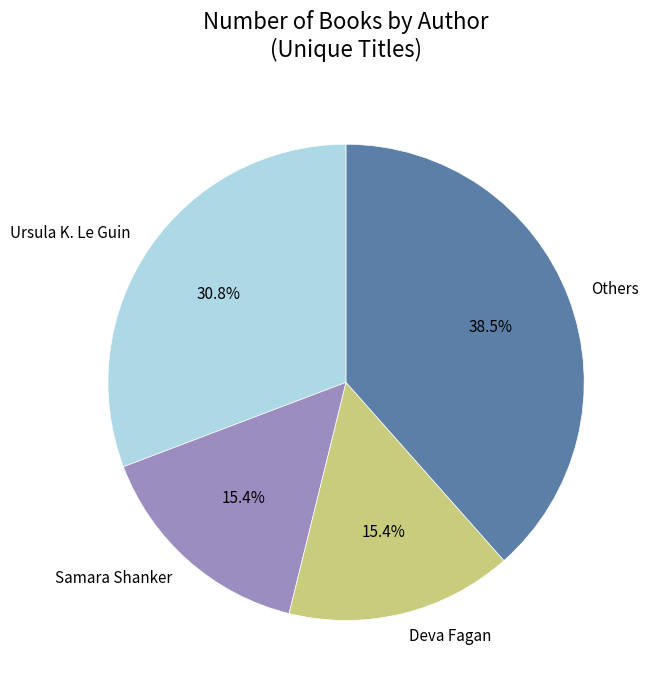

The Samara Shanker slice represents 15% of the pie. True or false?

True